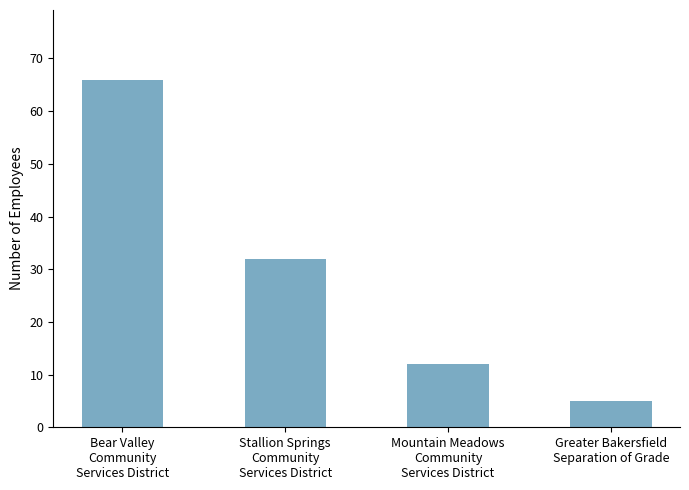

At which label does the data first exceed 32?

Bear Valley
Community
Services District